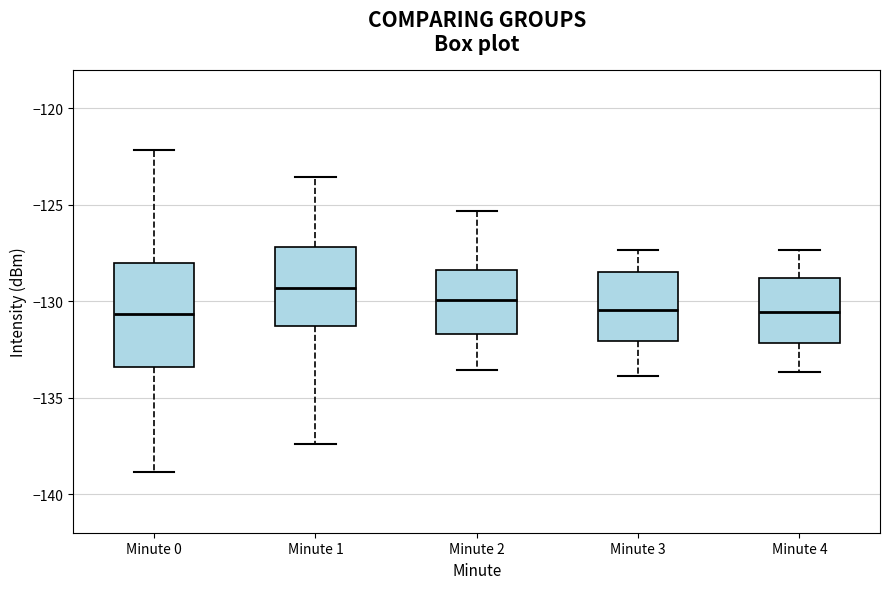

Where is the lower edge of the box for Minute 4 on the y-axis? The values are not printed on the chart, so give them approximately, as read against the axis.

-132.0